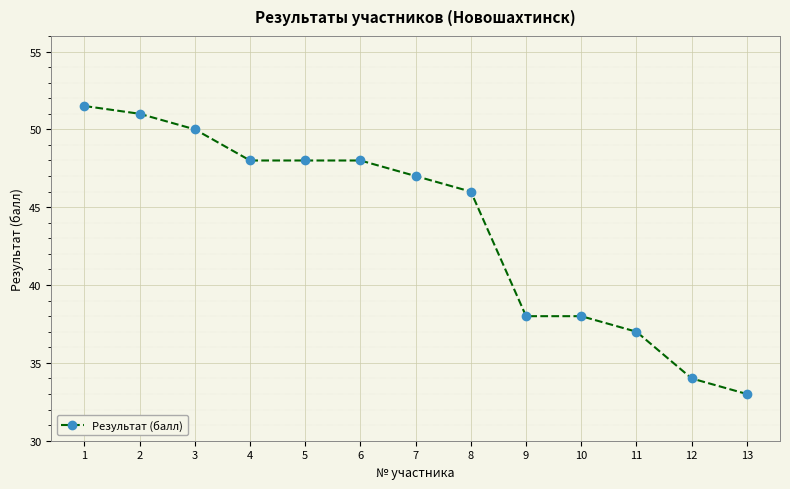

What is the average value?

43.8